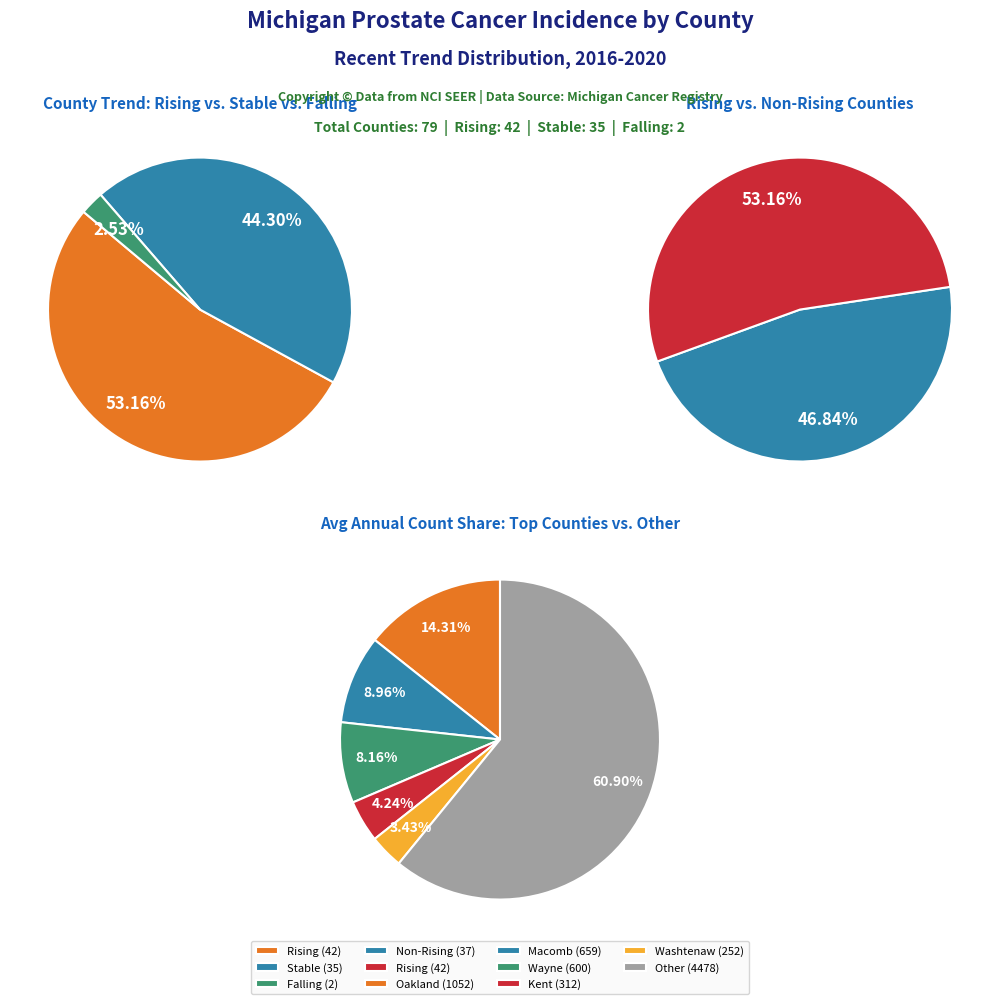

The stable slice represents 44% of the pie. True or false?

True